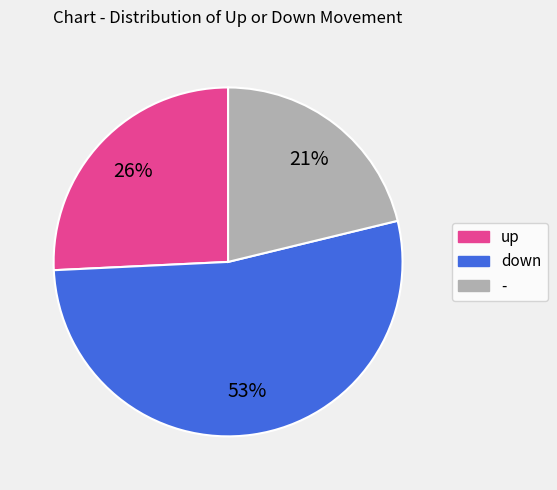

To the nearest percent, what is the difference between the largest and smallest slice percentages?

32%